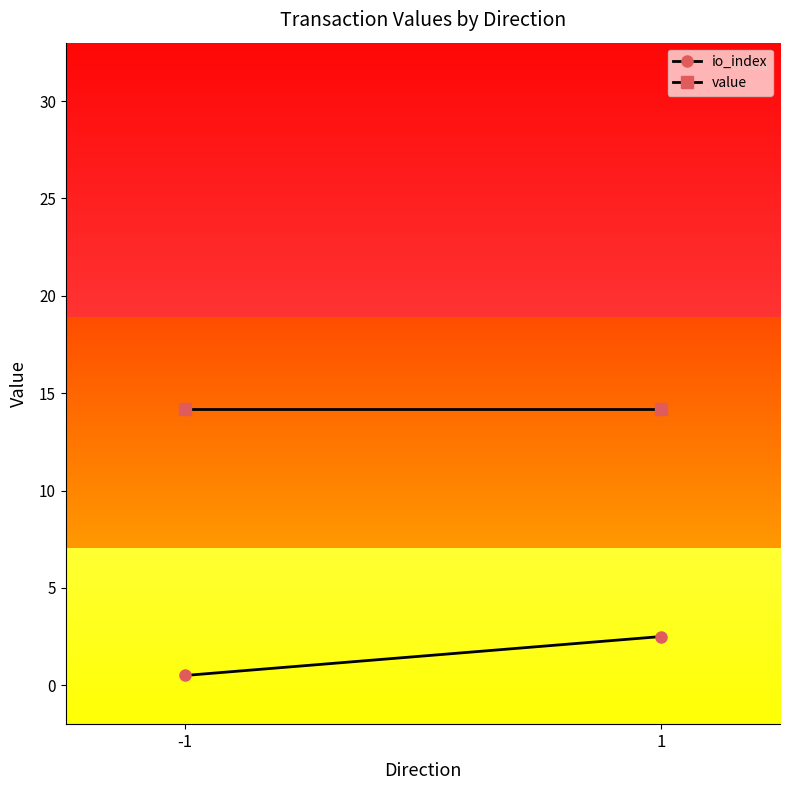

Reading left to right, transcribe all the data shown in this chart.

io_index: -1=0.5	1=2.5
value: -1=14.2	1=14.2